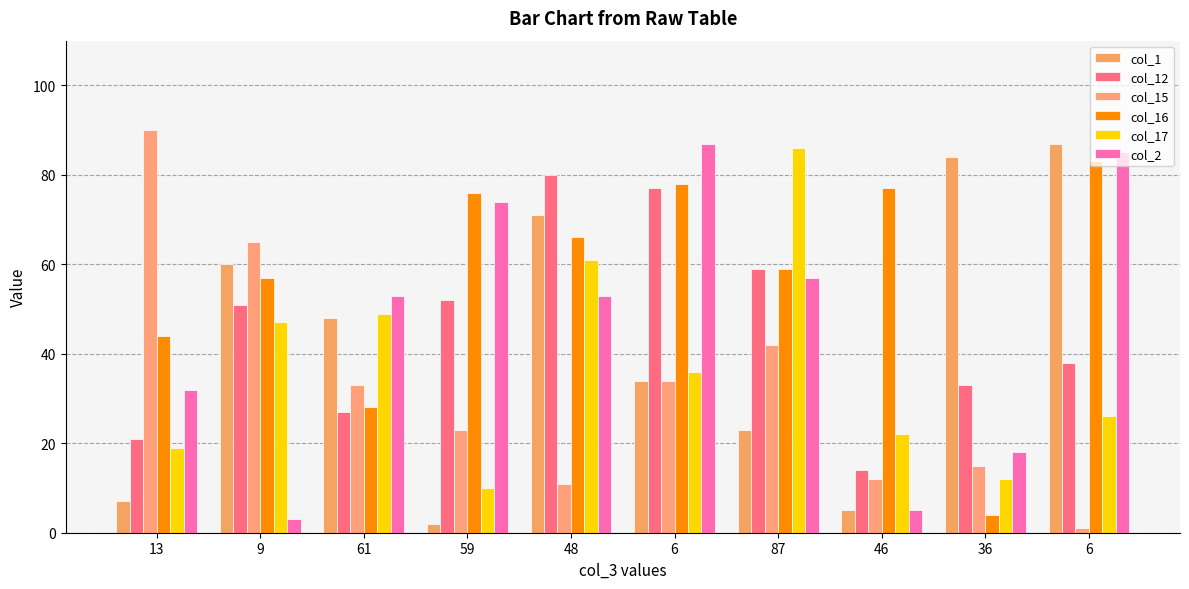

The value of col_12 at 6 is 77. True or false?

True